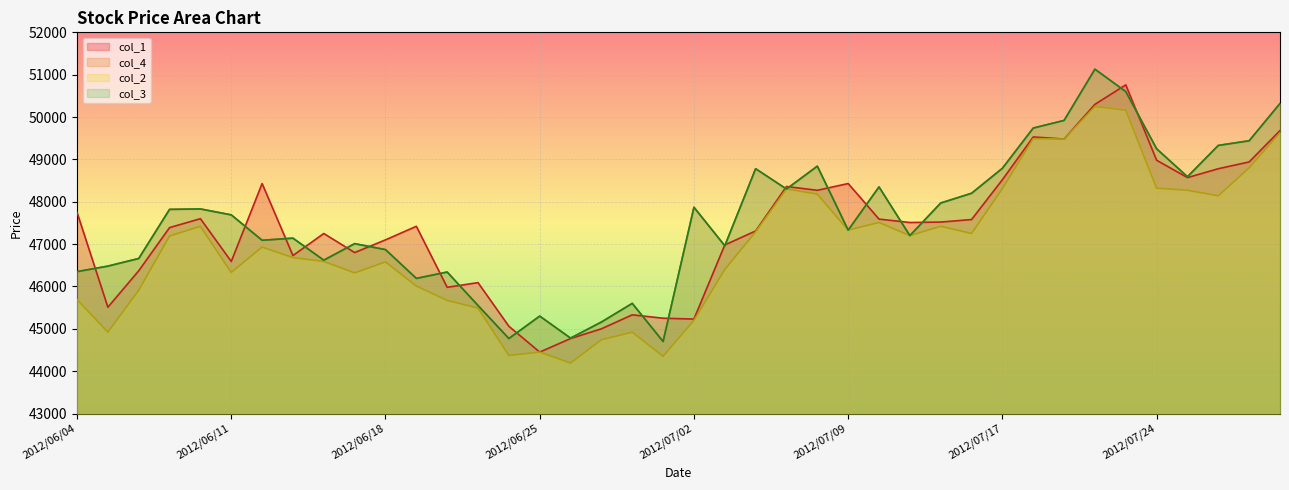

What is the average value of the col_4 series?

47572